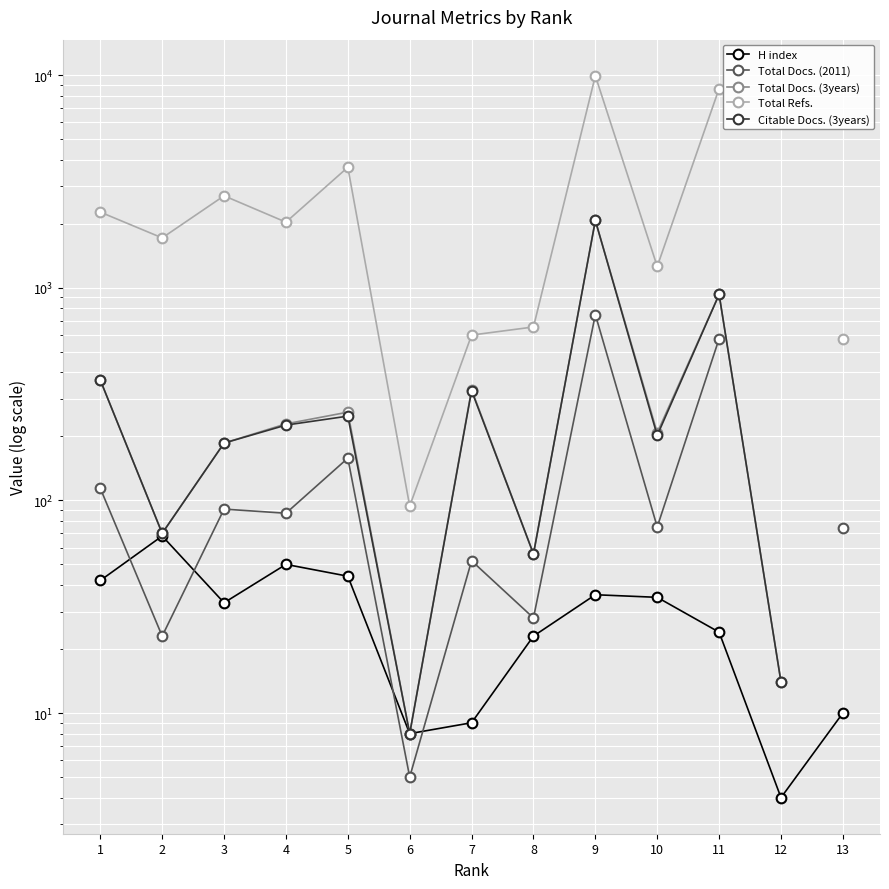

What is the minimum value for Total Docs. (3years)?

8.0